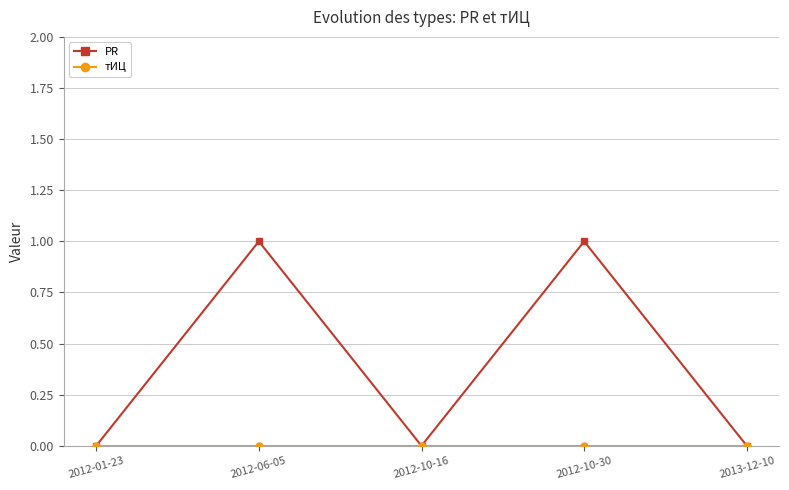

What is the label of the 2nd point from the left?

2012-06-05